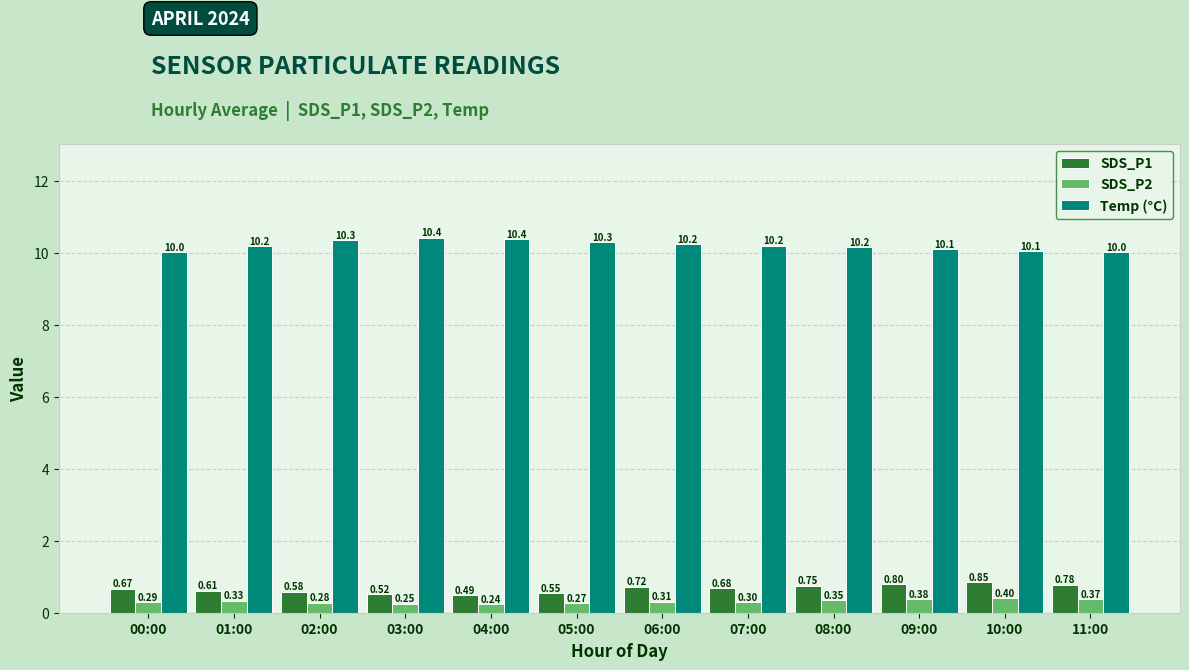

The value of Temp (°C) at 00:00 is 15.5. True or false?

False